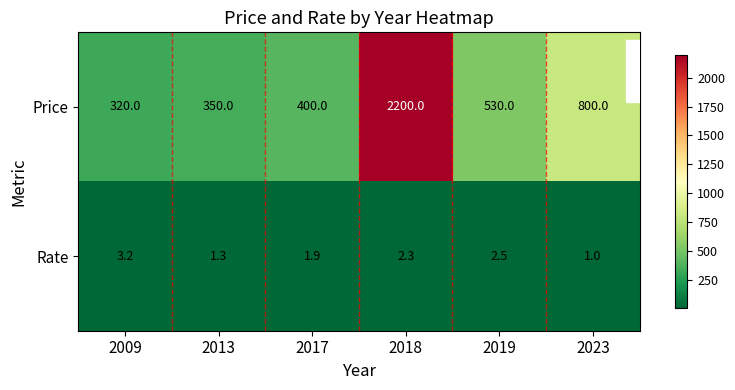

At which category does the chart reach its peak across all series?

2018